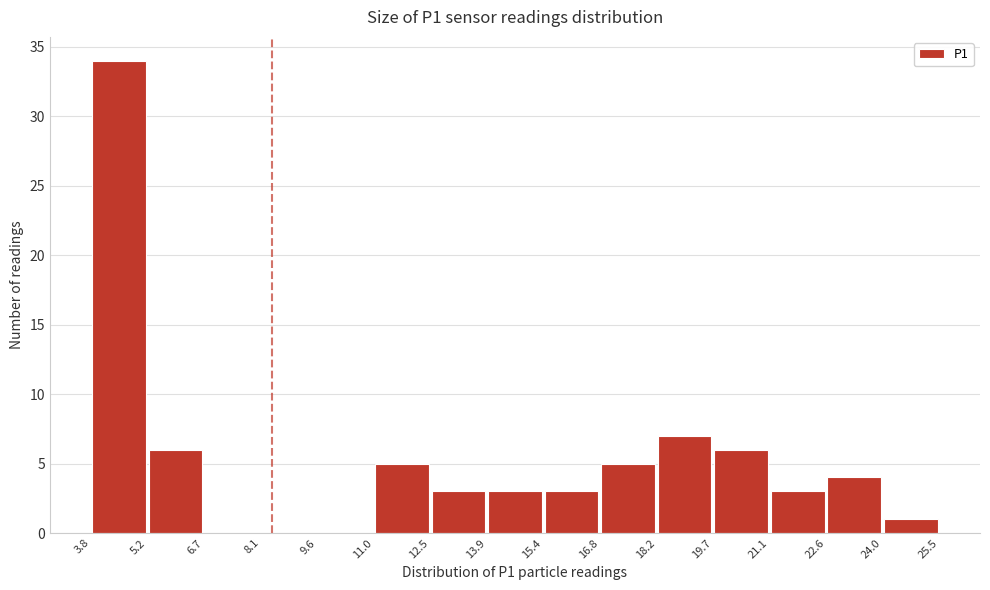

Reading left to right, transcribe this chart: for each bar, give the range it covers on the x-axis and its height. The values are not printed on the chart, so give them approximately, as read against the axis.

3.8 to 5.2: 34
5.2 to 6.7: 6
6.7 to 8.1: 0
8.1 to 9.6: 0
9.6 to 11.0: 0
11.0 to 12.5: 5
12.5 to 13.9: 3
13.9 to 15.4: 3
15.4 to 16.8: 3
16.8 to 18.2: 5
18.2 to 19.7: 7
19.7 to 21.1: 6
21.1 to 22.6: 3
22.6 to 24.0: 4
24.0 to 25.5: 1